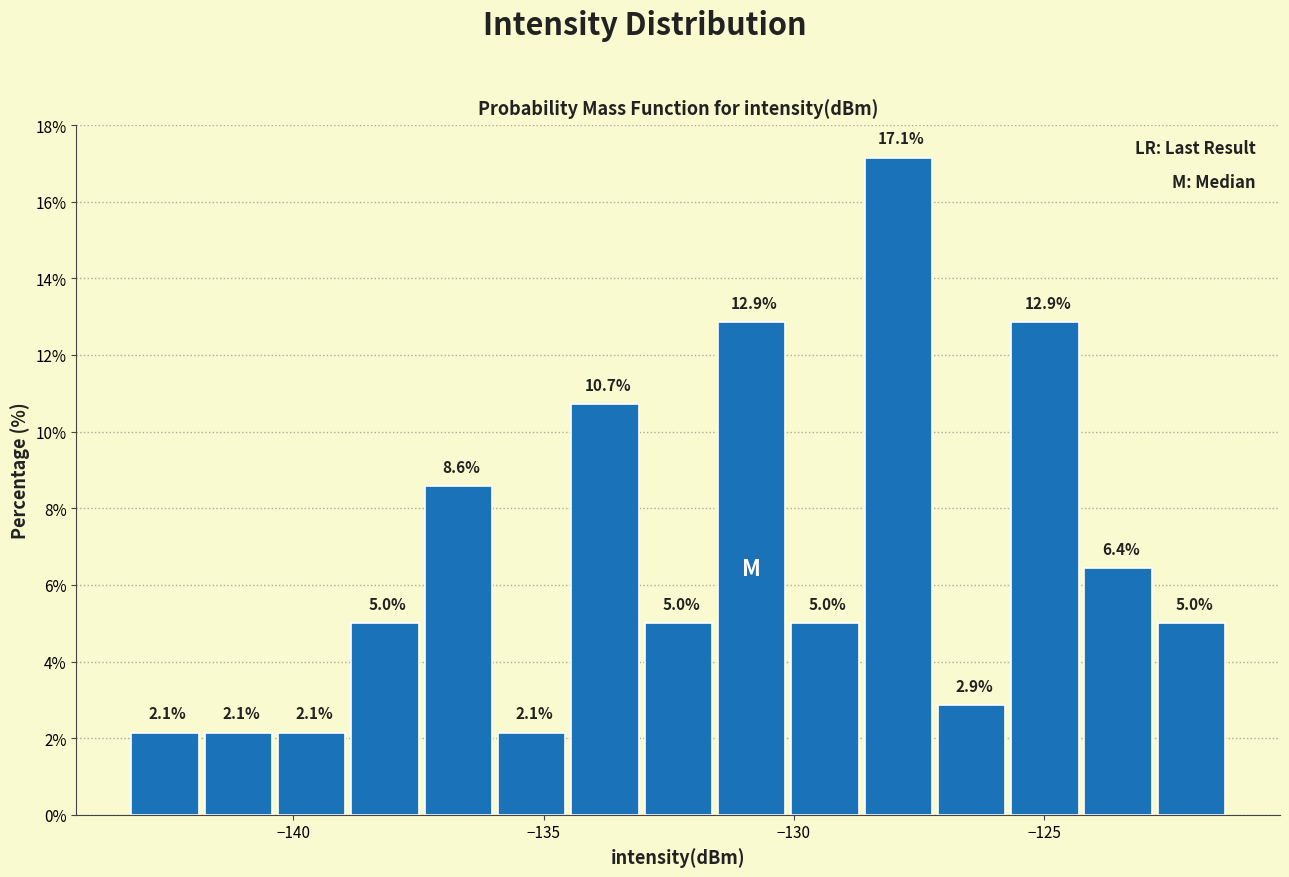

Around what value on the x-axis is the tallest bar? Give the approximate position of its centre, as read against the axis.

-128.0